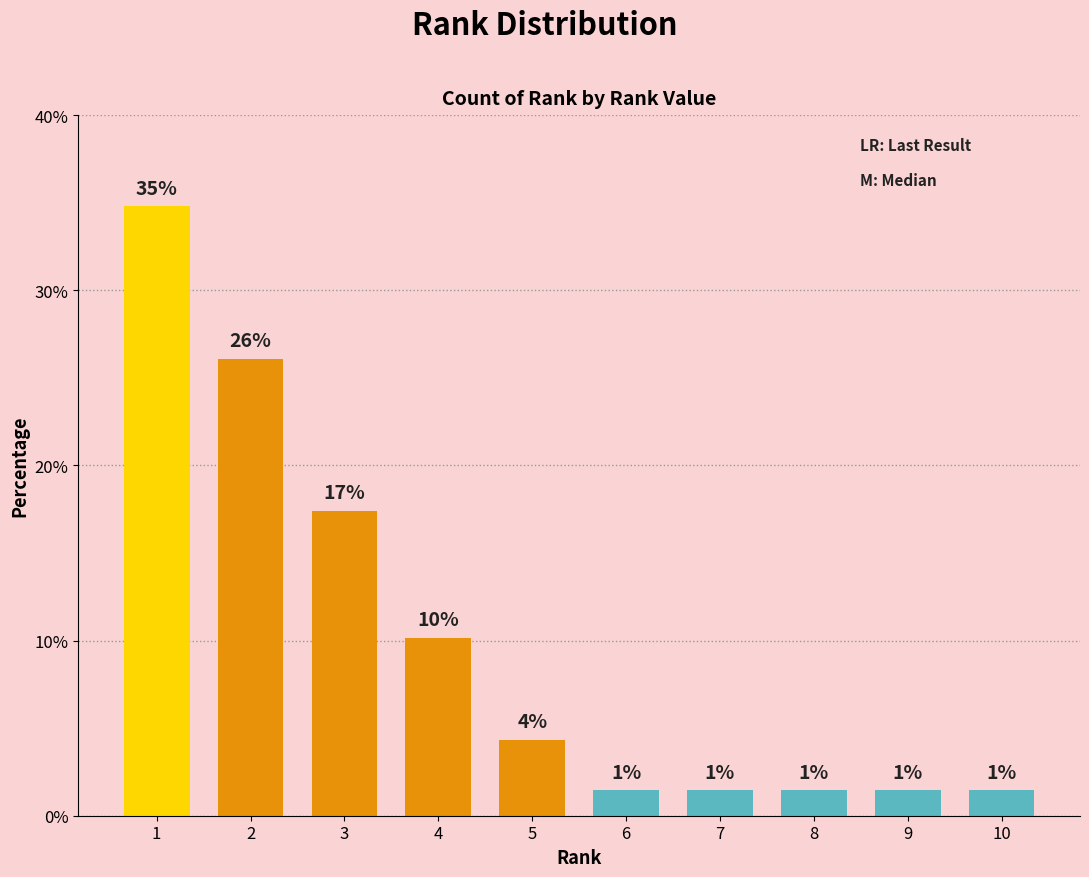

What is the minimum value shown in the chart?

1.4